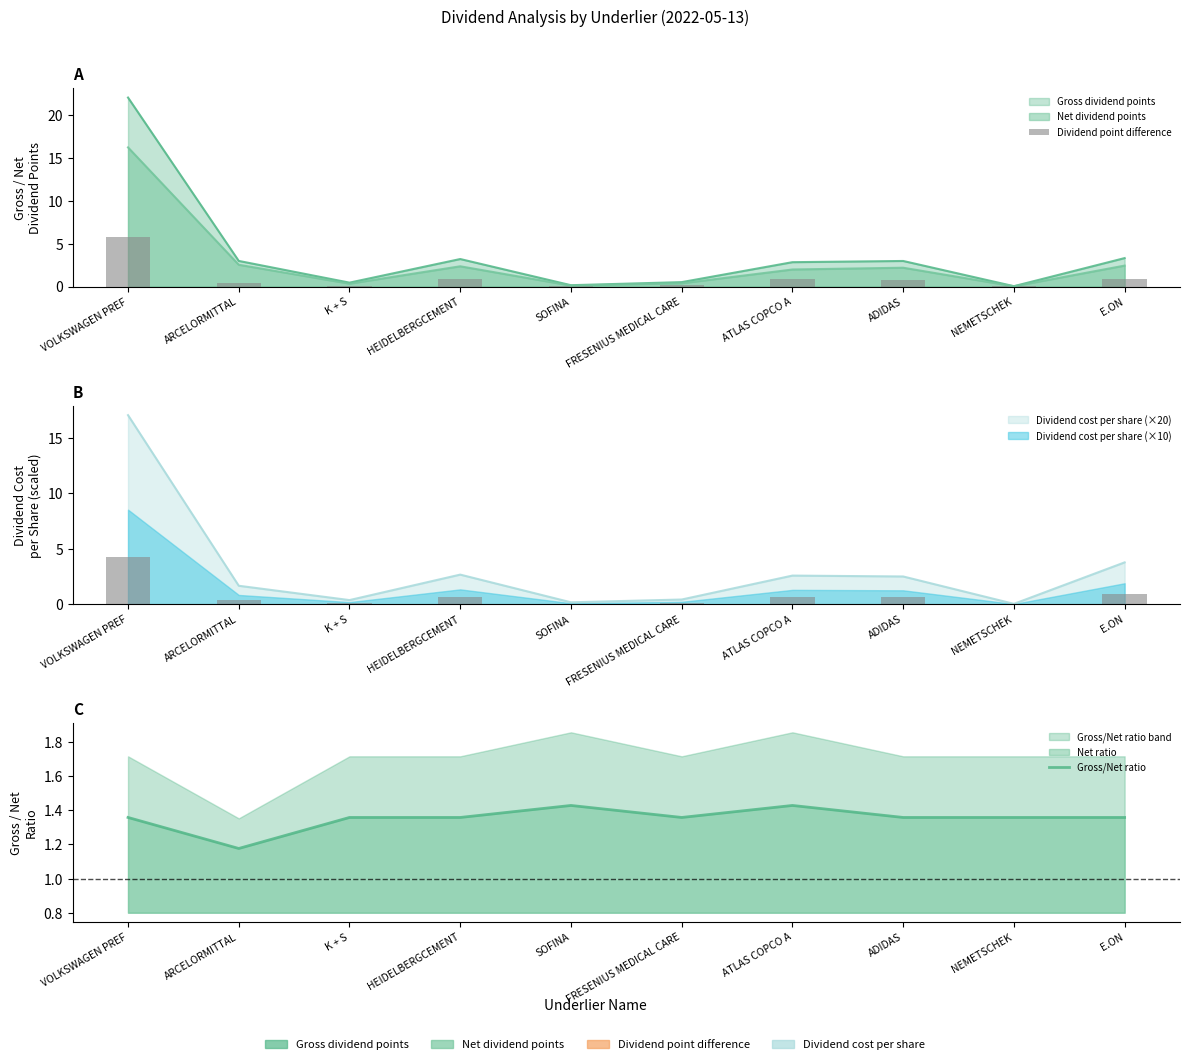

What is the sum of all Gross/Net ratio values?

13.5